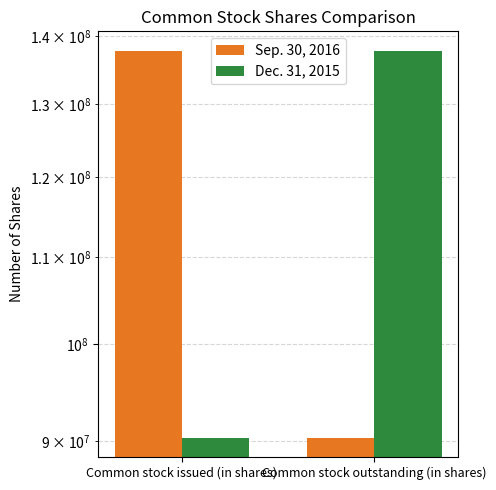

How many data points in Sep. 30, 2016 are less than 137795802?

1